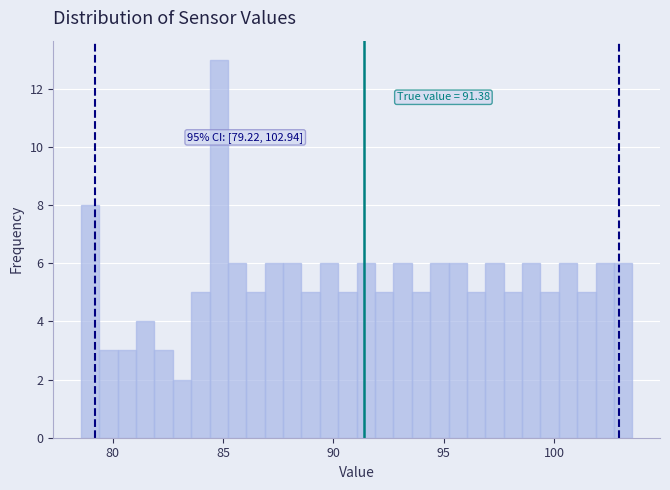

Read against the x-axis, roughly where is the centre of the tallest bar?

85.0